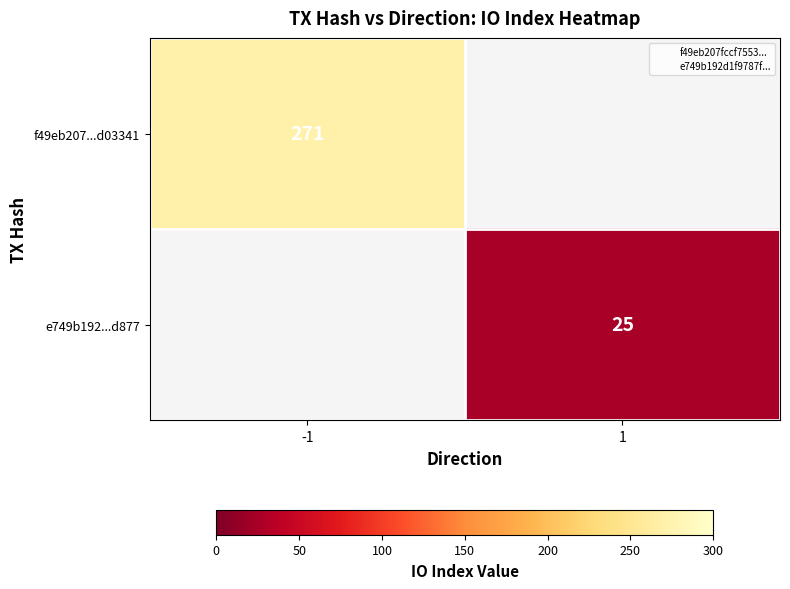

True or false: e749b192...d877 has a value of 15 at 1.

False